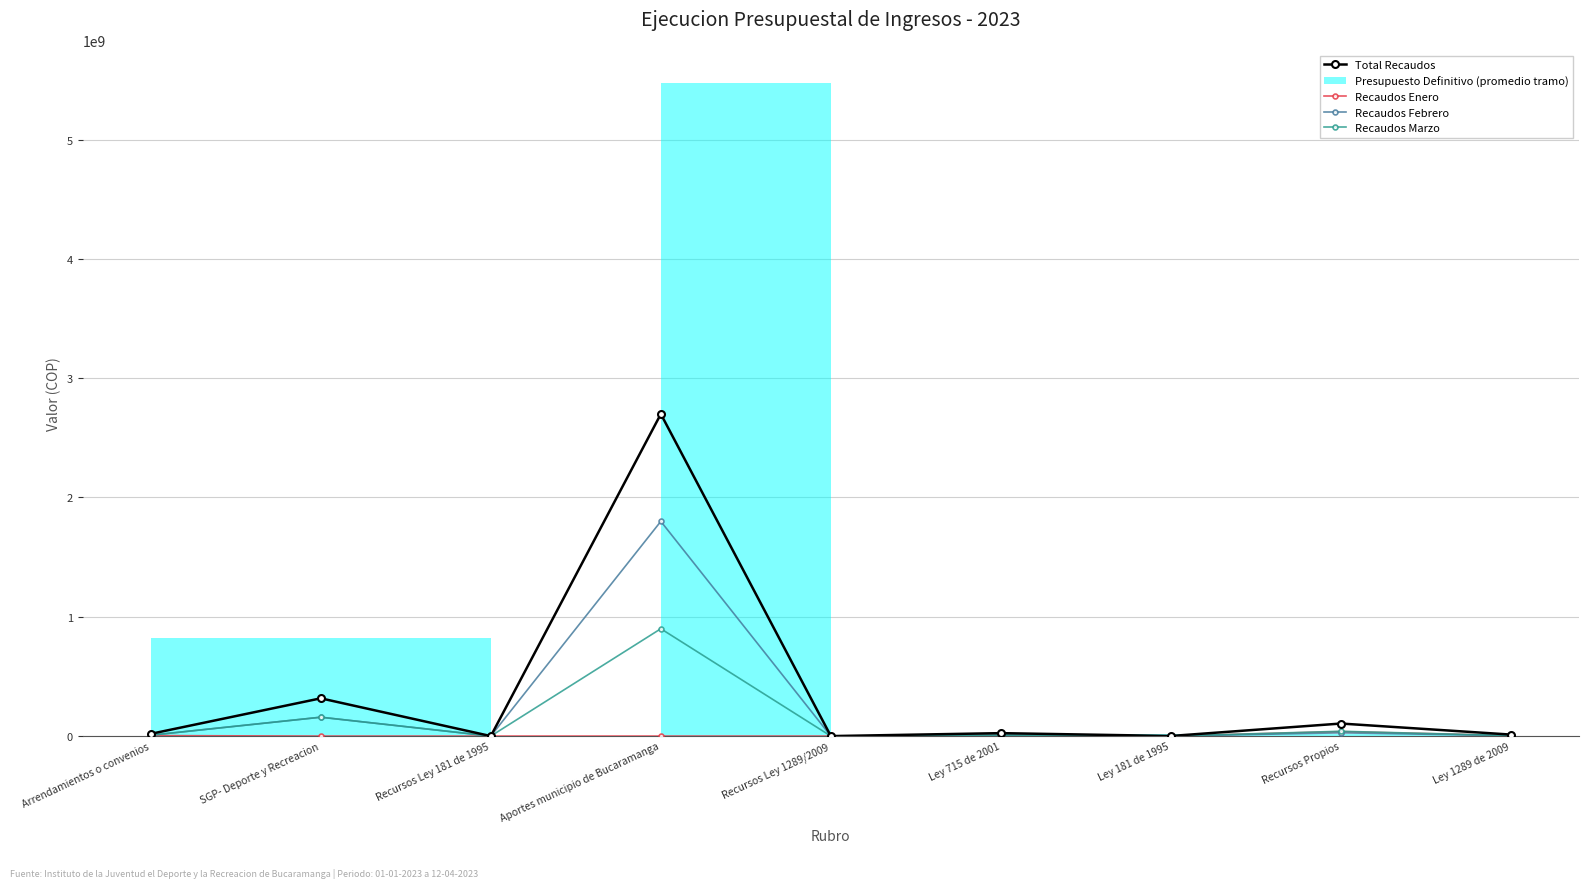

Read the Recaudos Marzo value at Aportes municipio de Bucaramanga.

899917172.0